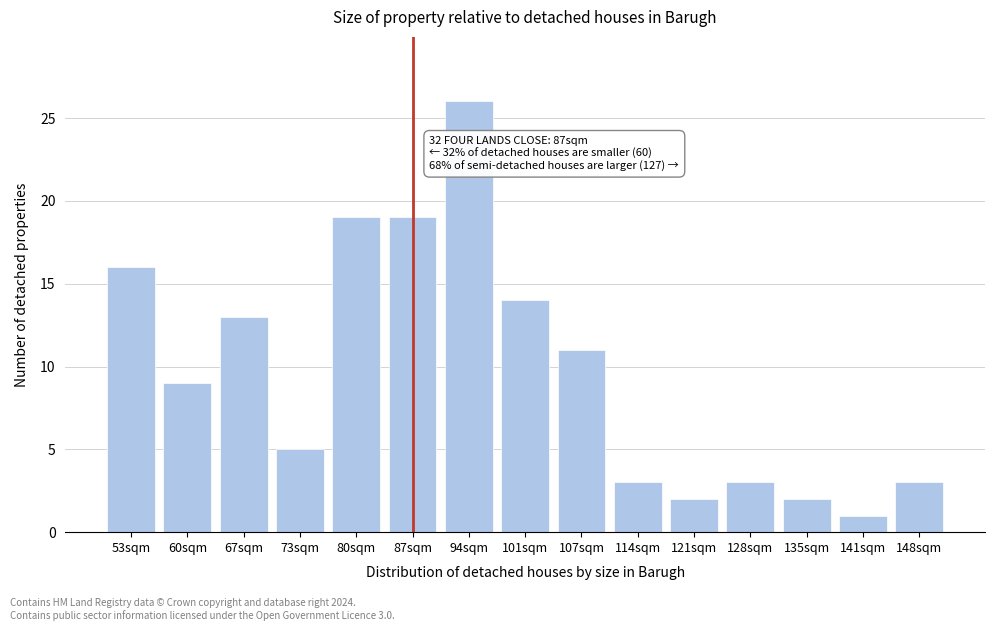

Reading left to right, what are all the values shown in this chart?

53sqm=16	60sqm=9	67sqm=13	73sqm=5	80sqm=19	87sqm=19	94sqm=26	101sqm=14	107sqm=11	114sqm=3	121sqm=2	128sqm=3	135sqm=2	141sqm=1	148sqm=3